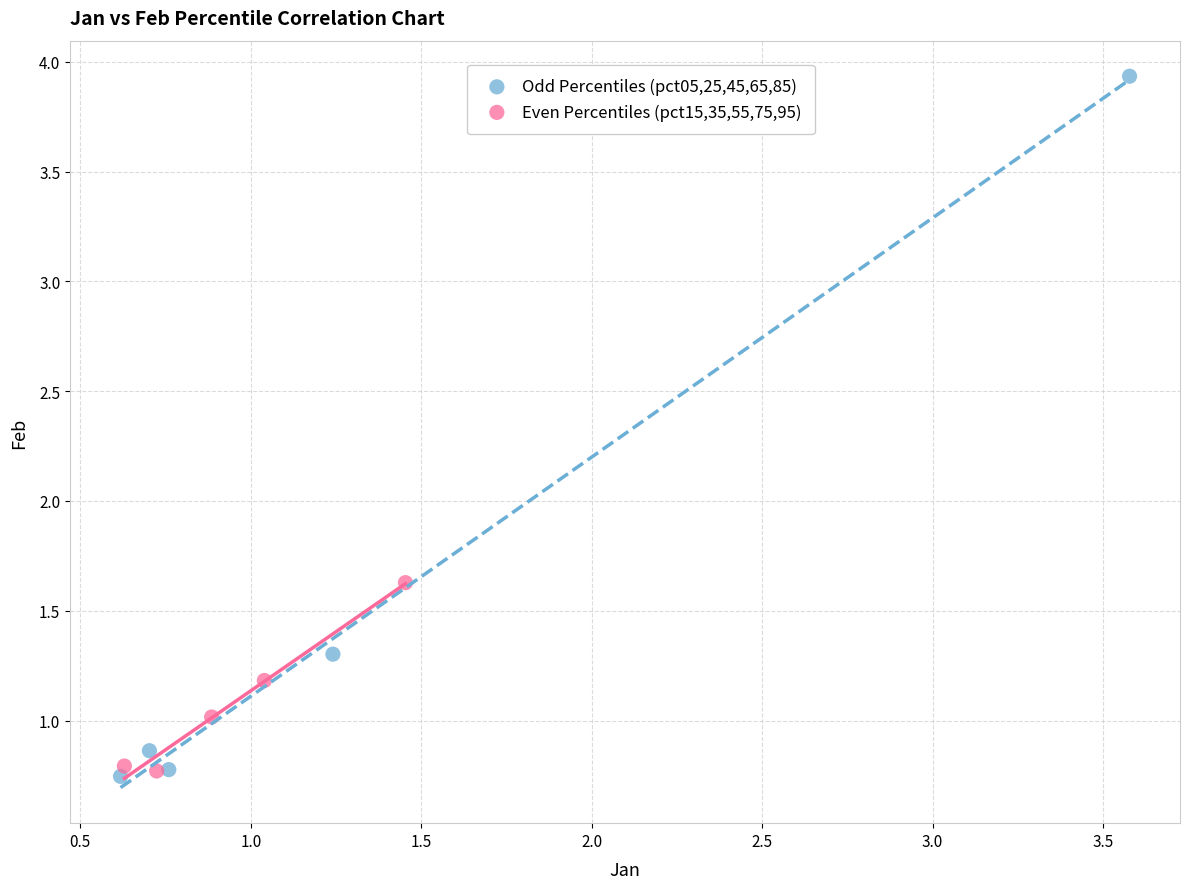

Which series has the largest Y range (max minus min)?

Odd Percentiles (pct05,25,45,65,85)